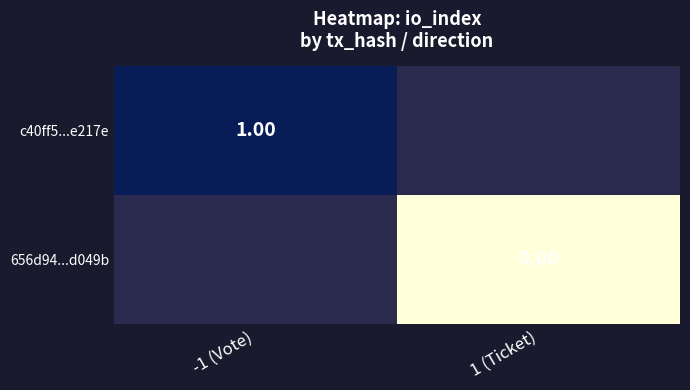

Is the value of 656d94...d049b at 1 (Ticket) greater than the value of c40ff5...e217e at -1 (Vote)?

No